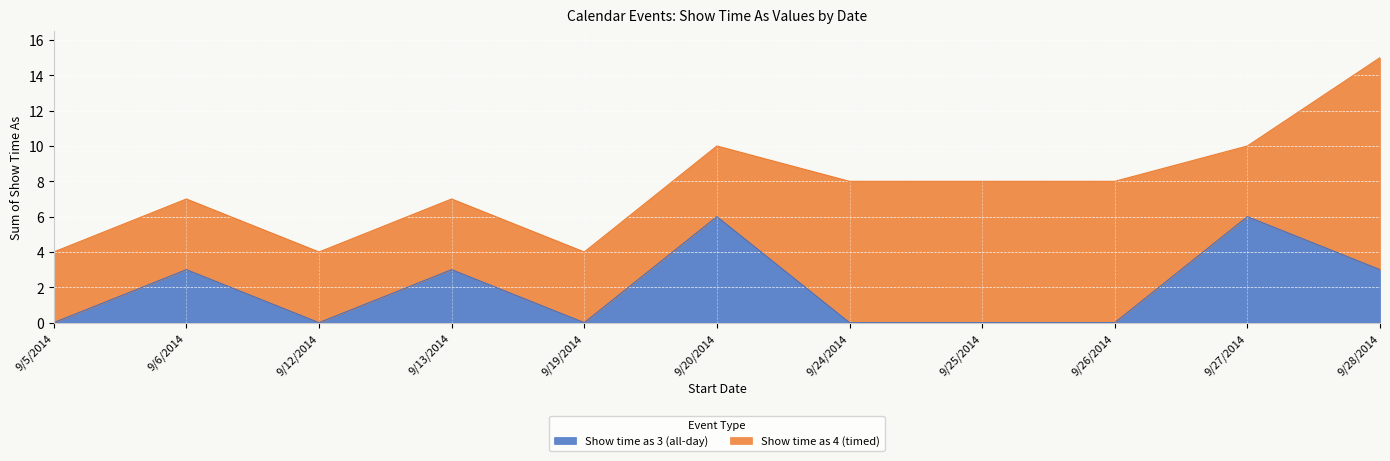

The Show time as 3 (all-day) series shows 0 at 9/19/2014. True or false?

True